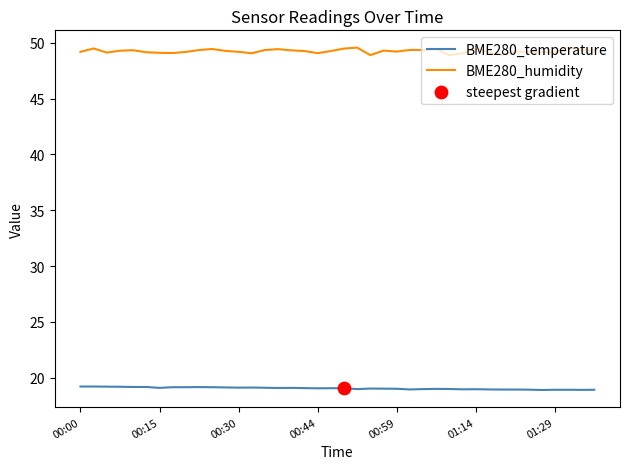

At how many categories does at least one series exceed 47?

40